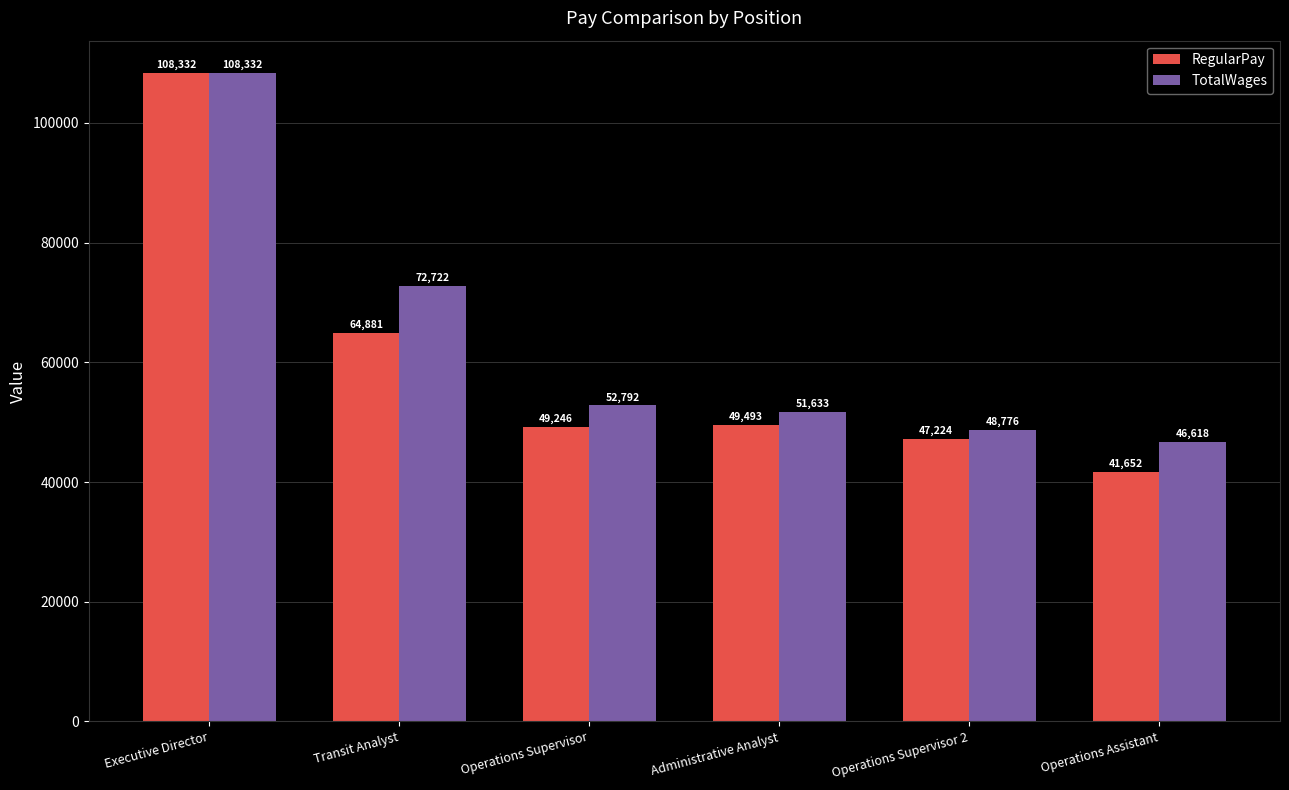

Are the bars grouped side by side (vs. stacked)?

Yes